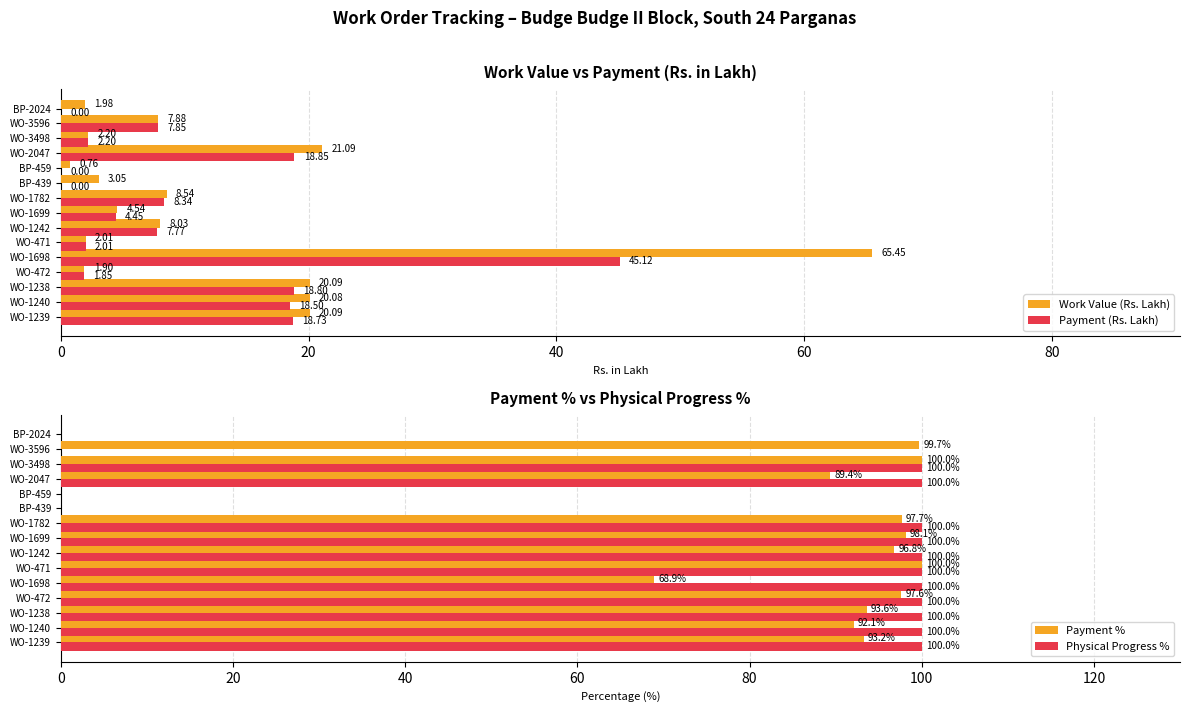

What is the sum of the Payment (Rs. Lakh) values at WO-471 and WO-1242?

9.8